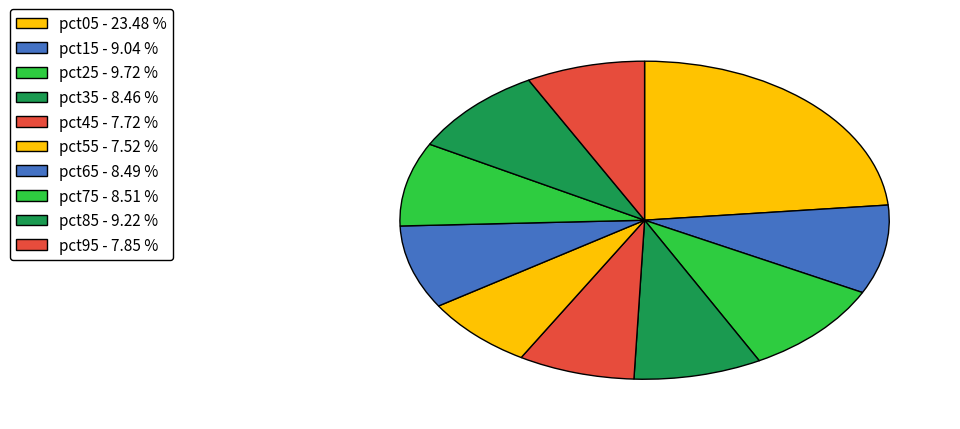

Count the number of slices in the pie.

10